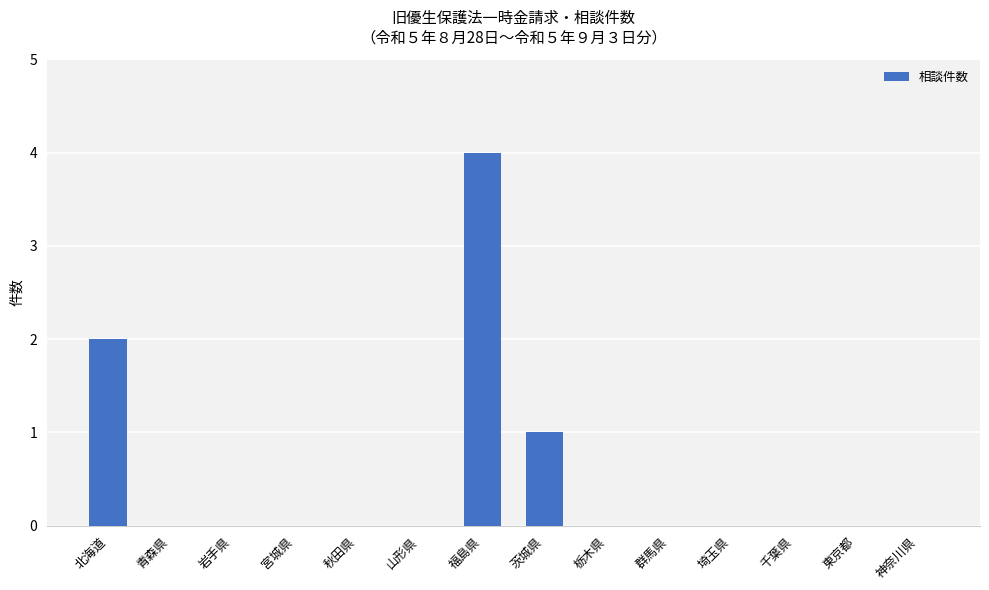

Reading left to right, transcribe all the data shown in this chart.

北海道=2	青森県=0	岩手県=0	宮城県=0	秋田県=0	山形県=0	福島県=4	茨城県=1	栃木県=0	群馬県=0	埼玉県=0	千葉県=0	東京都=0	神奈川県=0